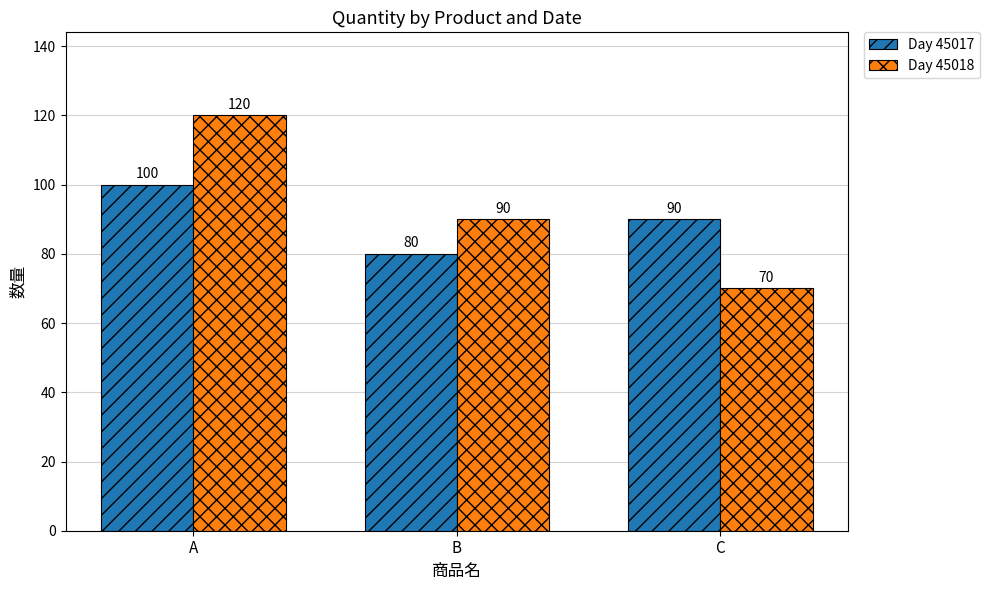

Where does the Day 45018 series first go above 90?

A